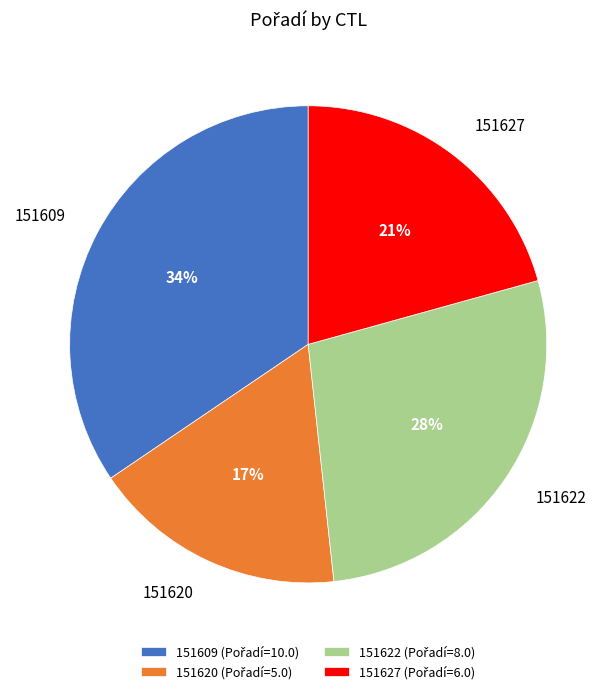

Which slice is the smallest?

151620